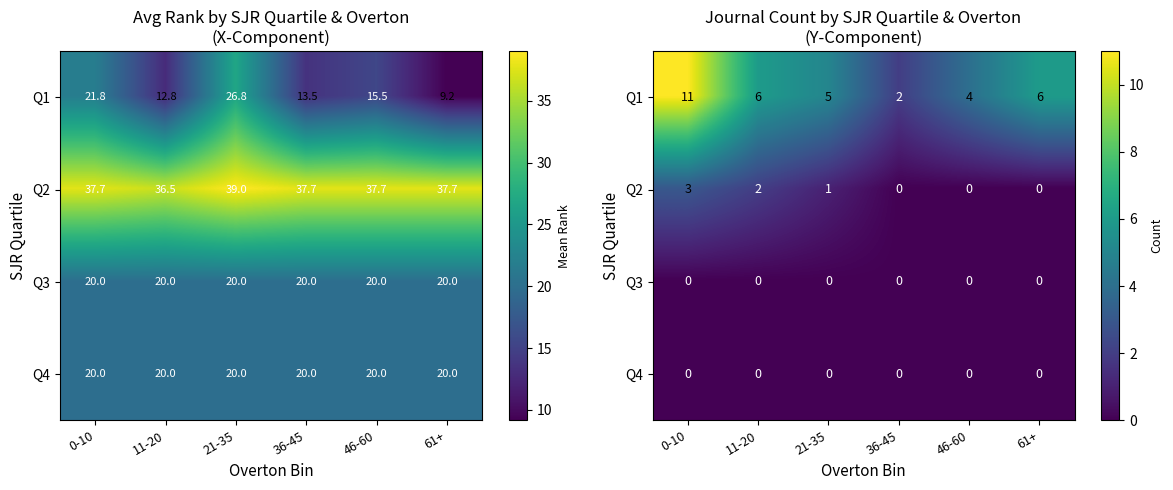

Which category has the highest value in the Q2 series?

0-10